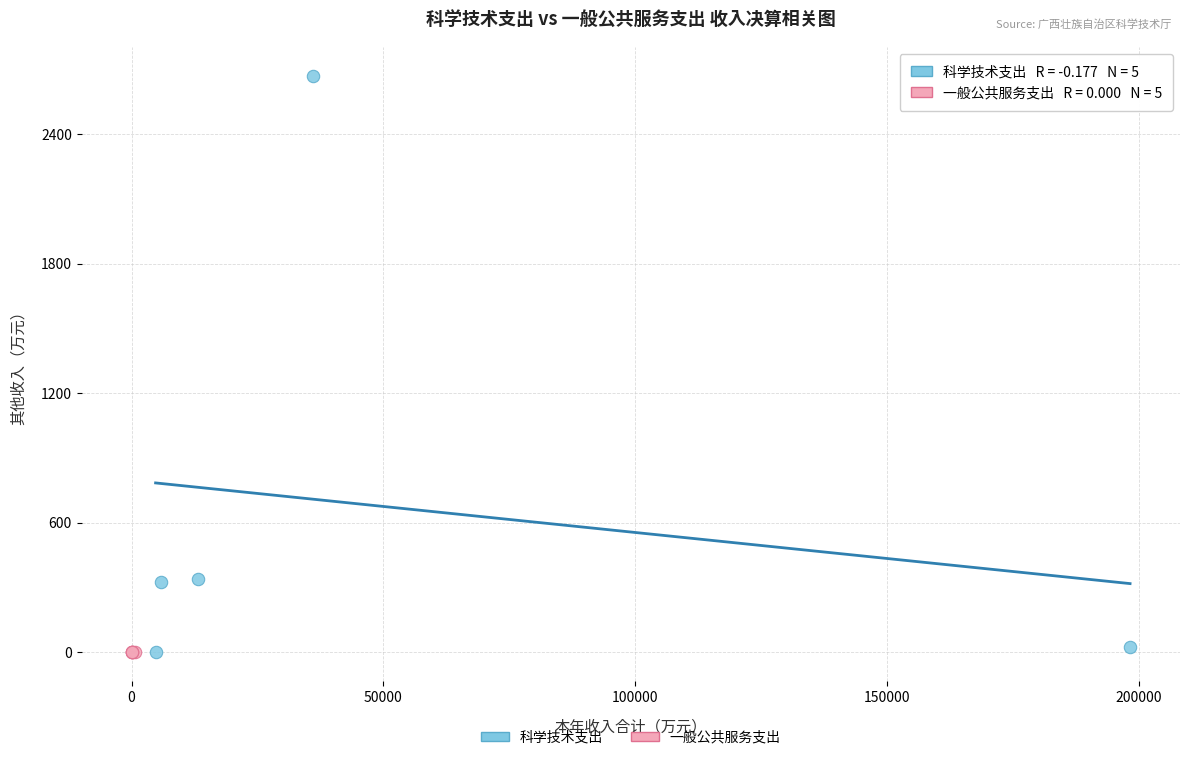

Which series contains the highest Y value?

科学技术支出